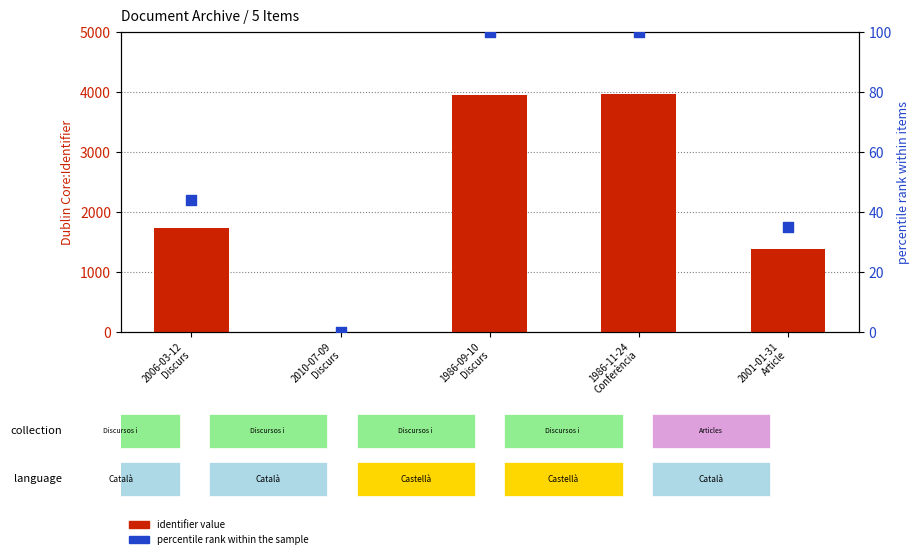

Which series has the largest total across all categories?

identifier value